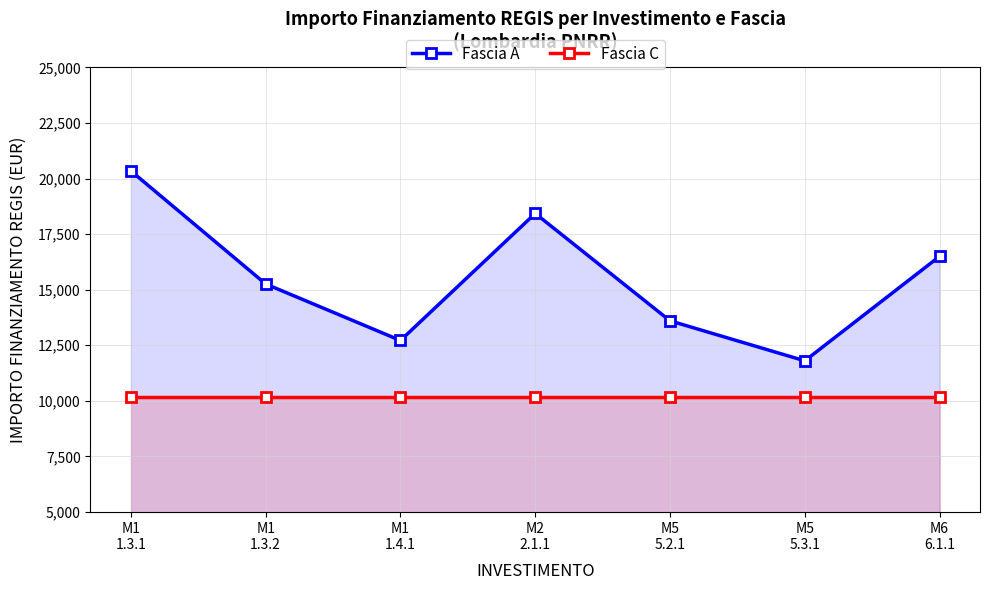

Does the chart have visible grid lines?

Yes